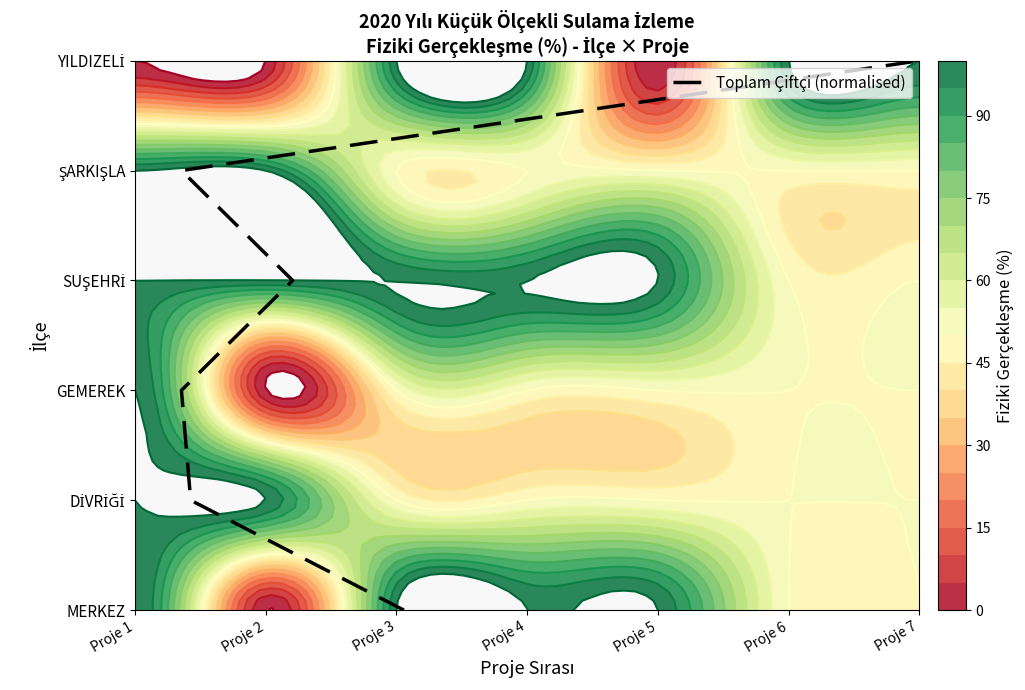

How many values are above zero?

5